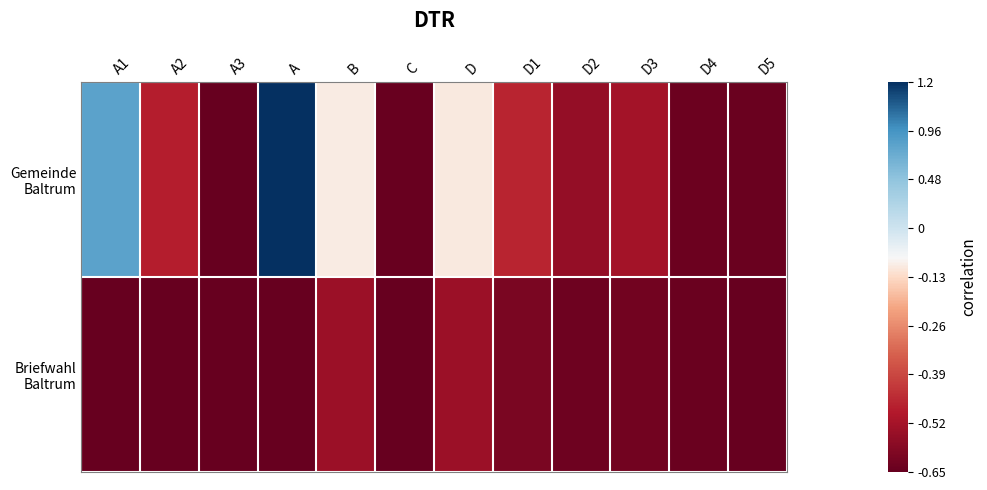

At how many categories does at least one series exceed 0?

4